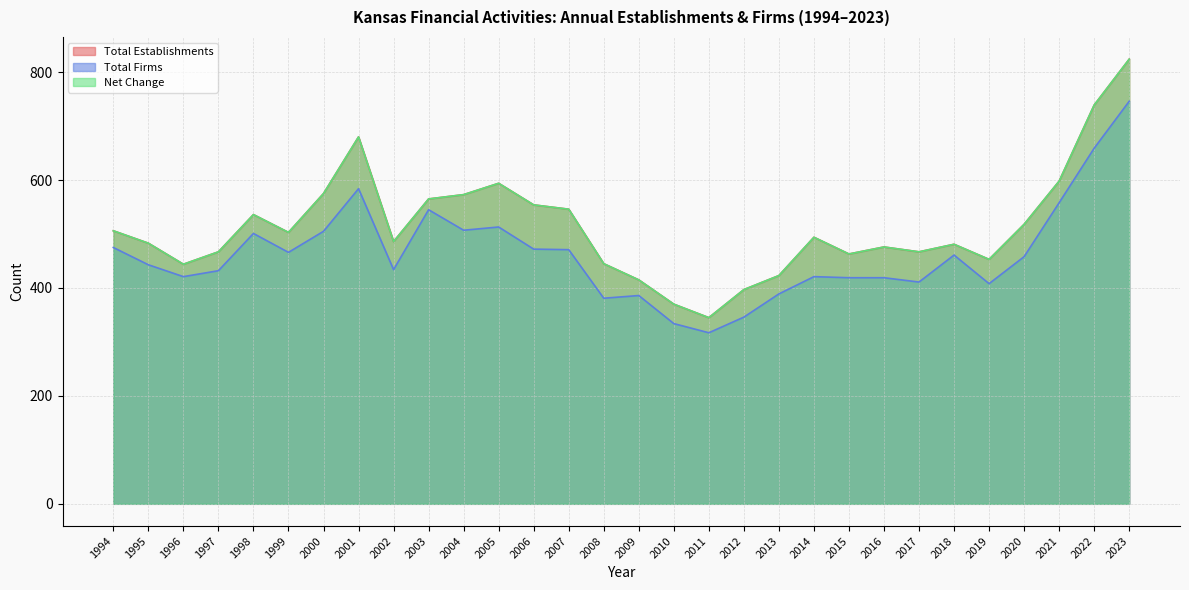

How many series are shown in this chart?

3